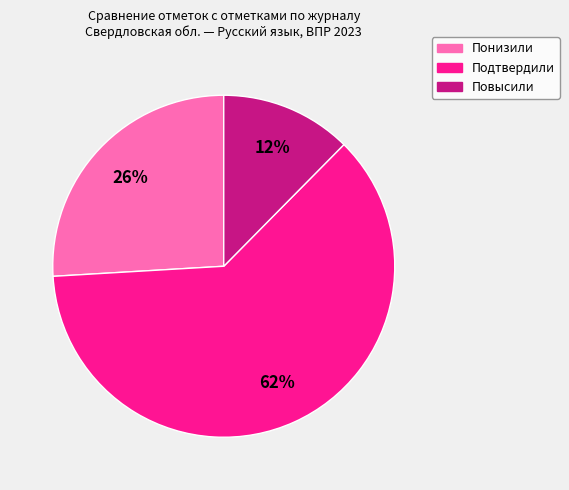

Does Подтвердили account for over 50% of the chart?

Yes